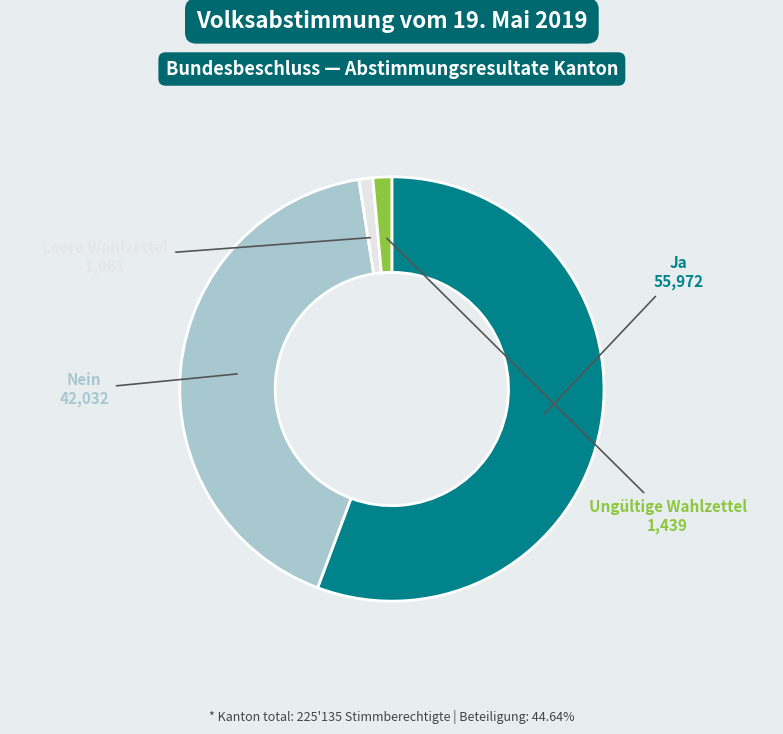

How many slices are in this pie chart?

4